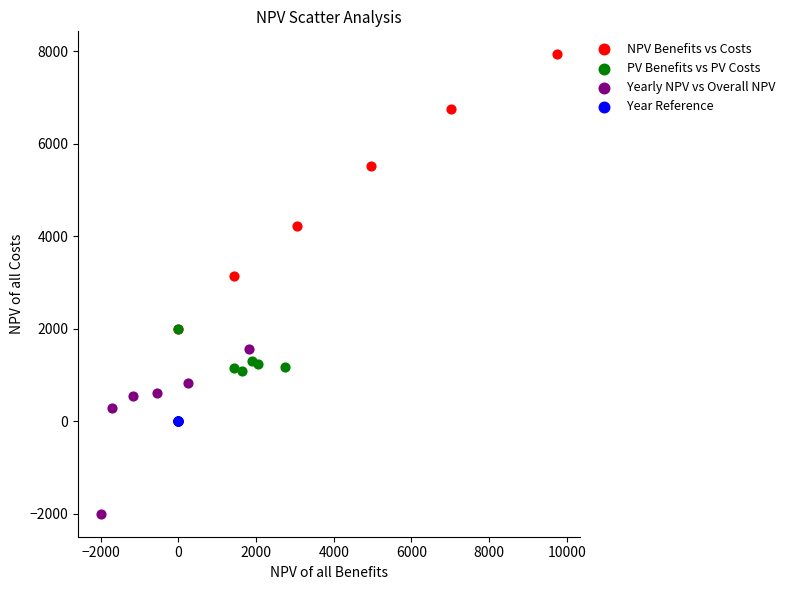

Which series contains the lowest Y value?

Yearly NPV vs Overall NPV